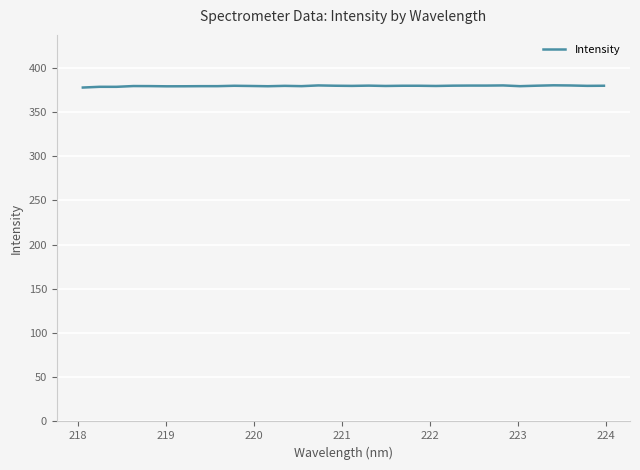

What is the minimum value shown in the chart?

377.4